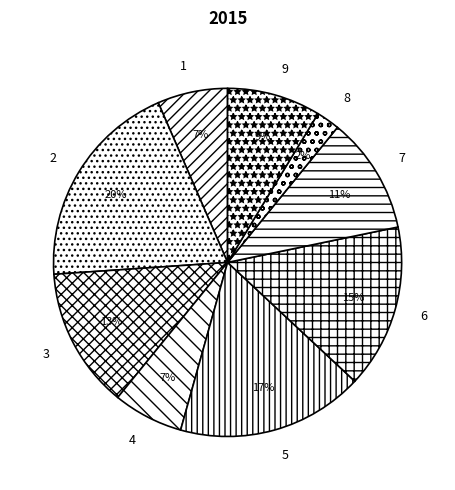

How many slices are in this pie chart?

9